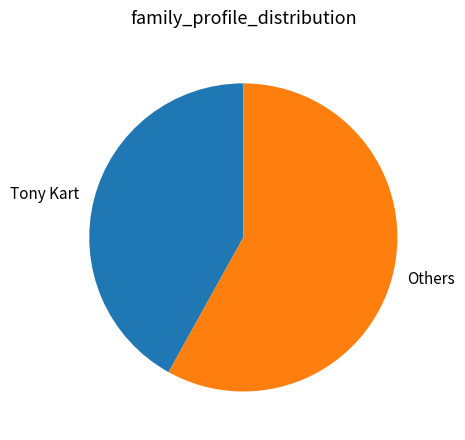

Rank the categories by value from lowest to highest.

Tony Kart, Others